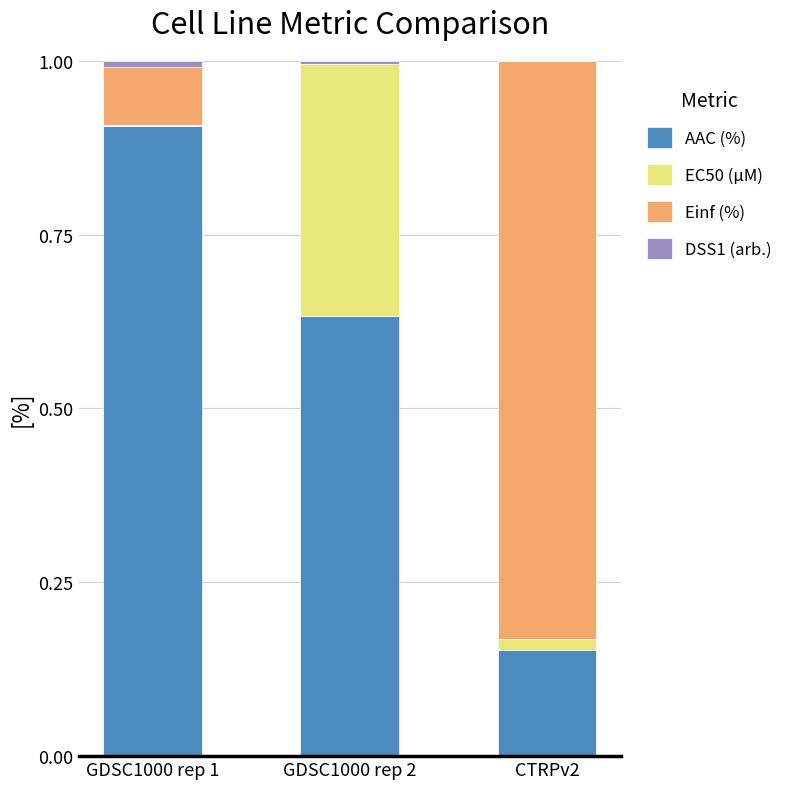

The AAC (%) series shows 0.9 at GDSC1000 rep 1. True or false?

True